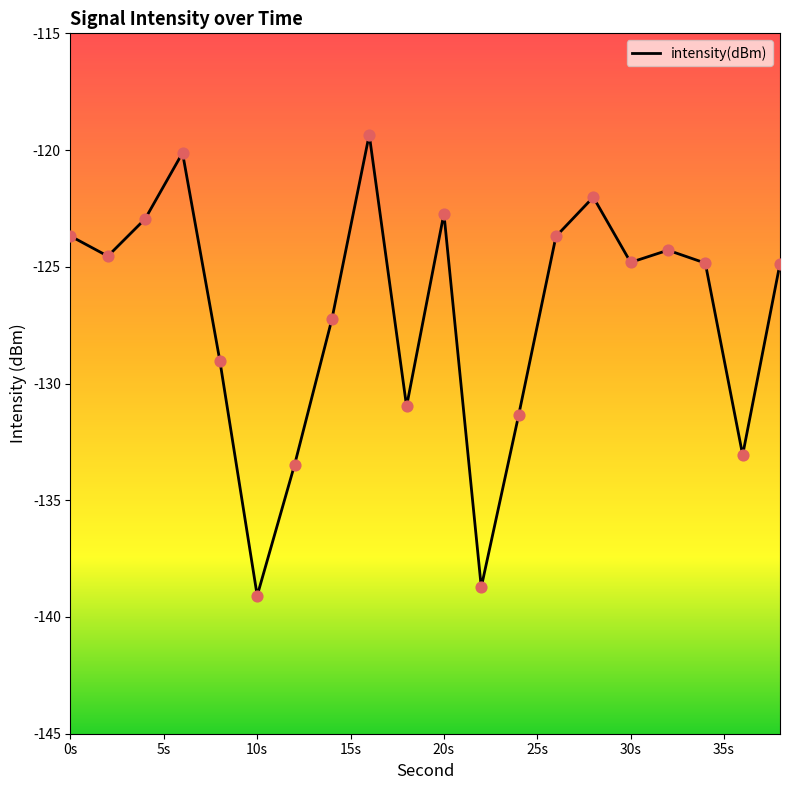

What is the change in value from 4 to 14?

-4.3